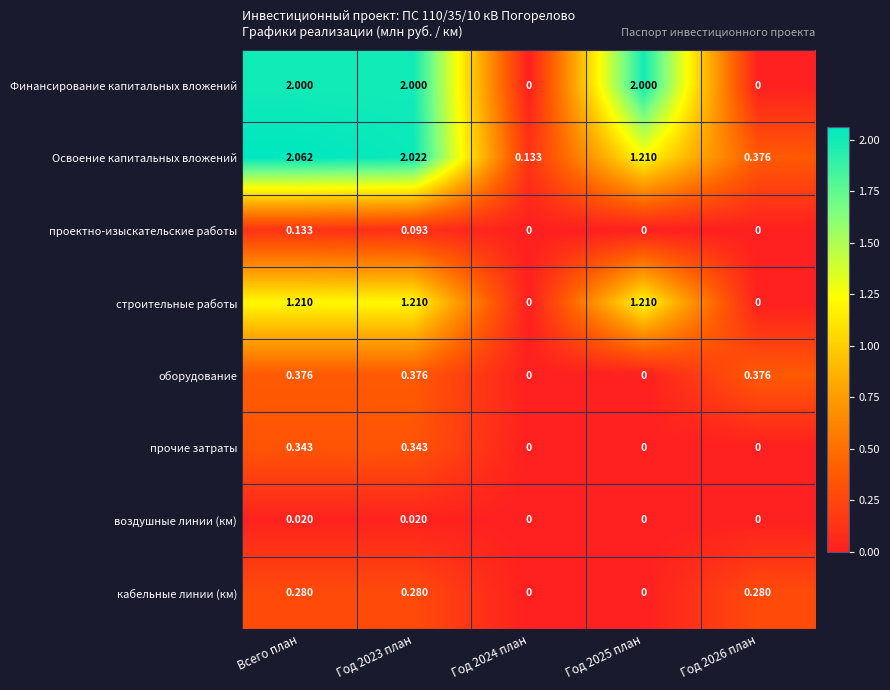

Which series has the largest total across all categories?

Финансирование капитальных вложений